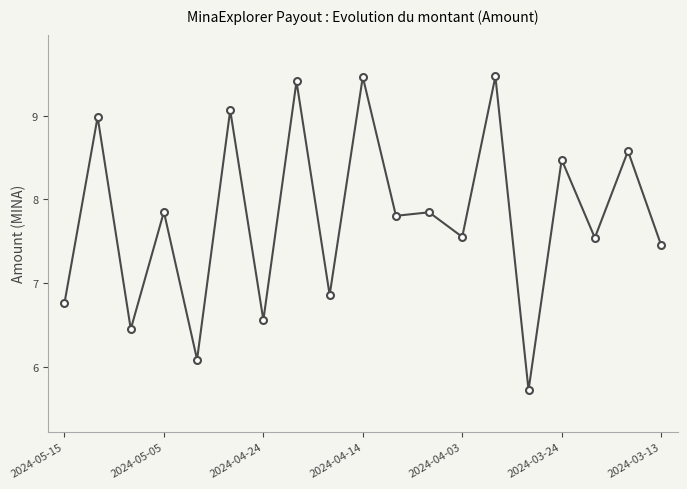

Is this an area chart (filled region under the line)?

No